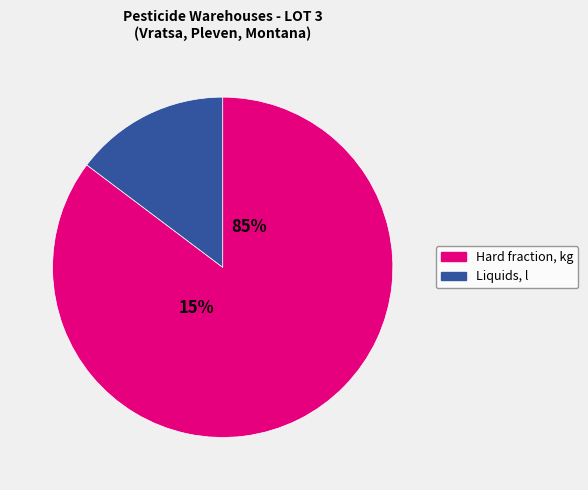

At Vladinia, list the series in order from smallest to largest.

Liquids, l, Hard fraction, kg